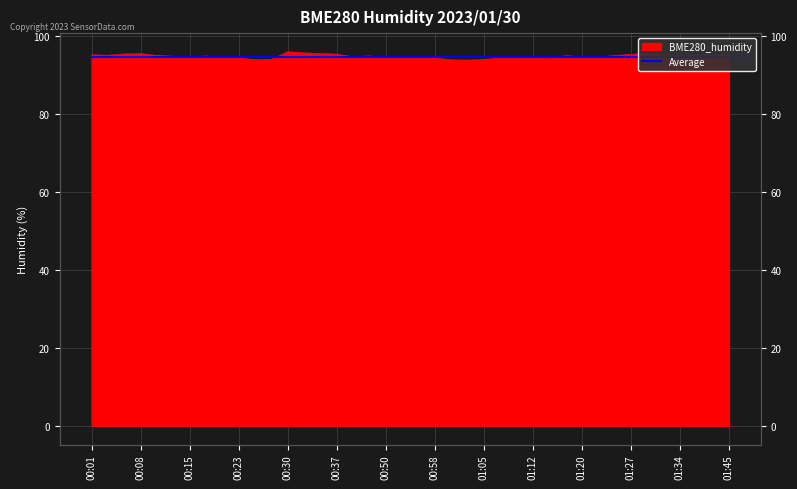

Reading left to right, transcribe all the data shown in this chart.

95.1	94.9	95.3	95.3	94.9	94.7	94.5	94.8	94.2	94.2	93.8	93.9	95.8	95.5	95.4	95.2	94.5	94.8	94.3	94.5	94.5	94.2	93.8	93.7	93.8	94.3	94.3	94.5	94.1	94.8	94.6	94.5	94.9	95.2	95.4	95.1	94.8	95.0	95.0	95.1